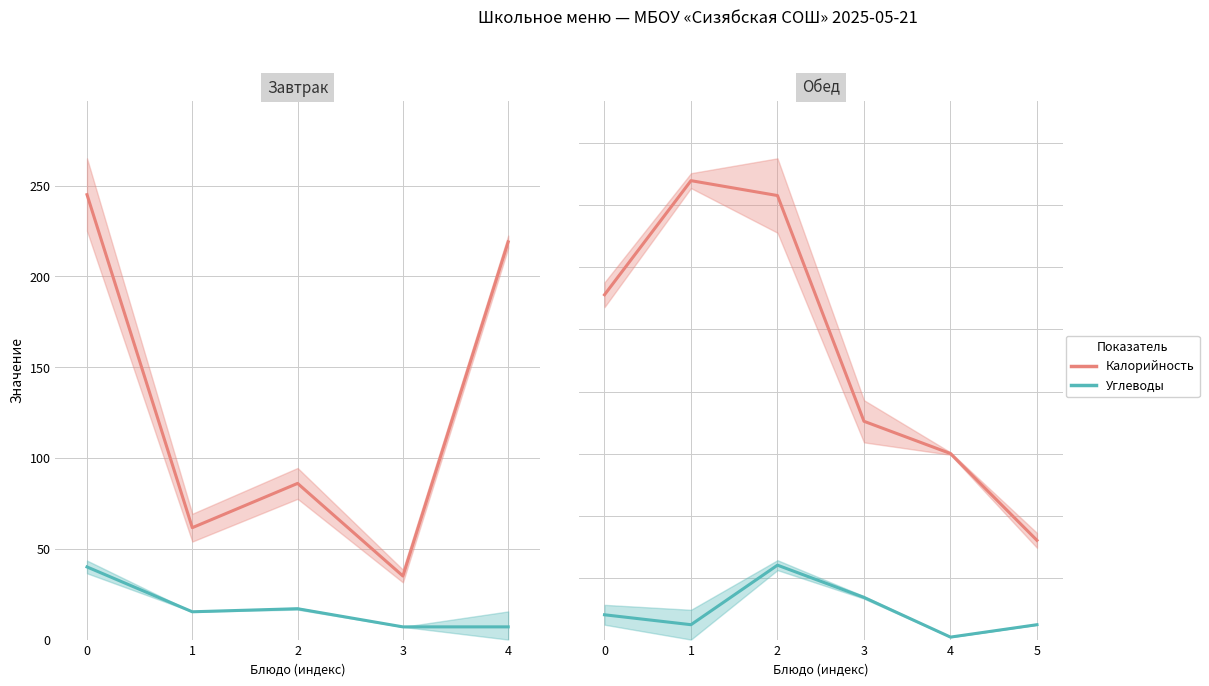

List the series in order of their overall mean, lowest first.

Углеводы, Калорийность